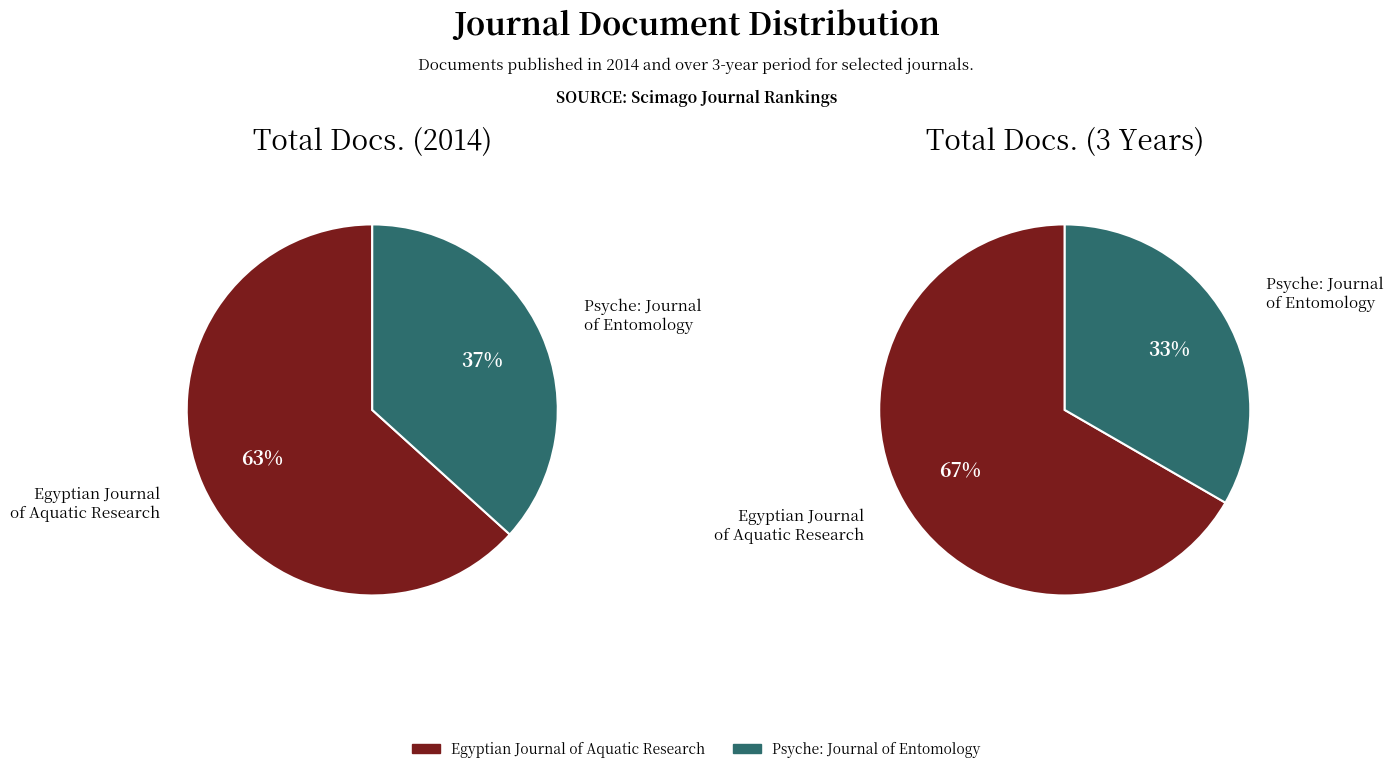

How many slices are in this pie chart?

2